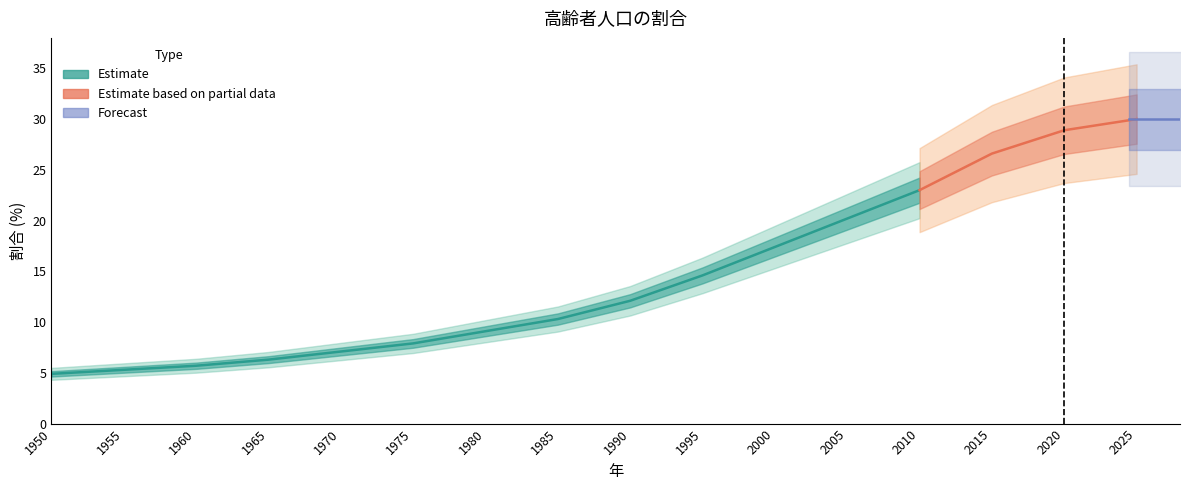

Reading right to left, extract all data points from this chart.

30.0	28.9	26.6	23.0	20.2	17.4	14.6	12.1	10.3	9.1	7.9	7.1	6.3	5.7	5.3	4.9